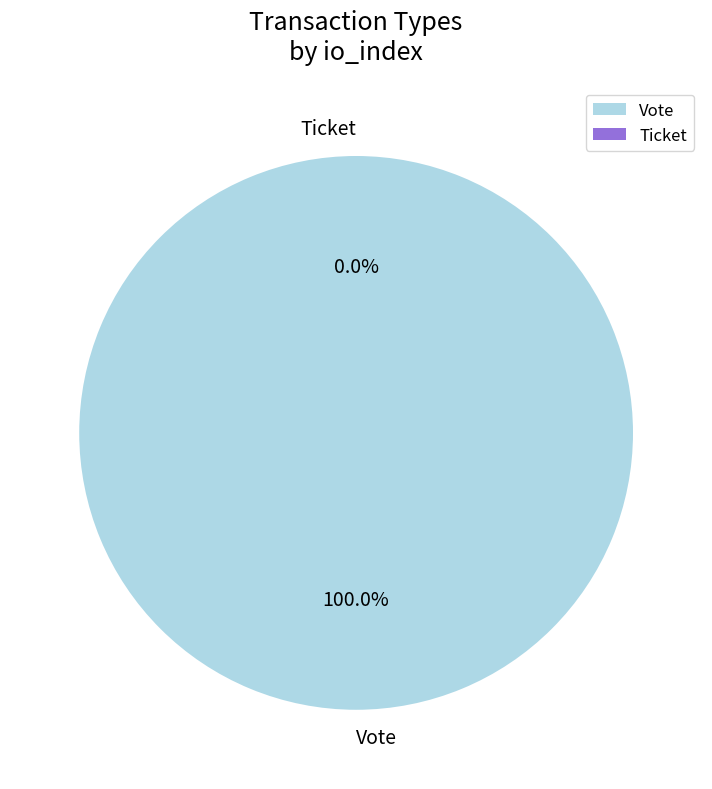

To the nearest percent, what is the combined percentage of Vote and Ticket?

100%